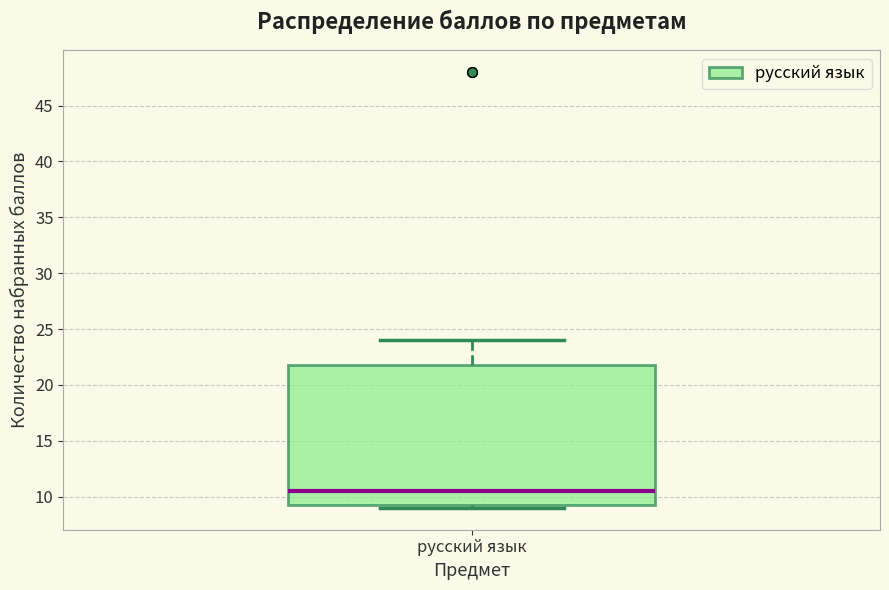

Read this box plot against the y-axis: the position of the median line, the range covered by the box, and the ends of both whiskers. The values are not printed on the chart, so give them approximately, as read against the axis.

median 10.5, box 9.5 to 22.0, whiskers 9.0 to 24.0